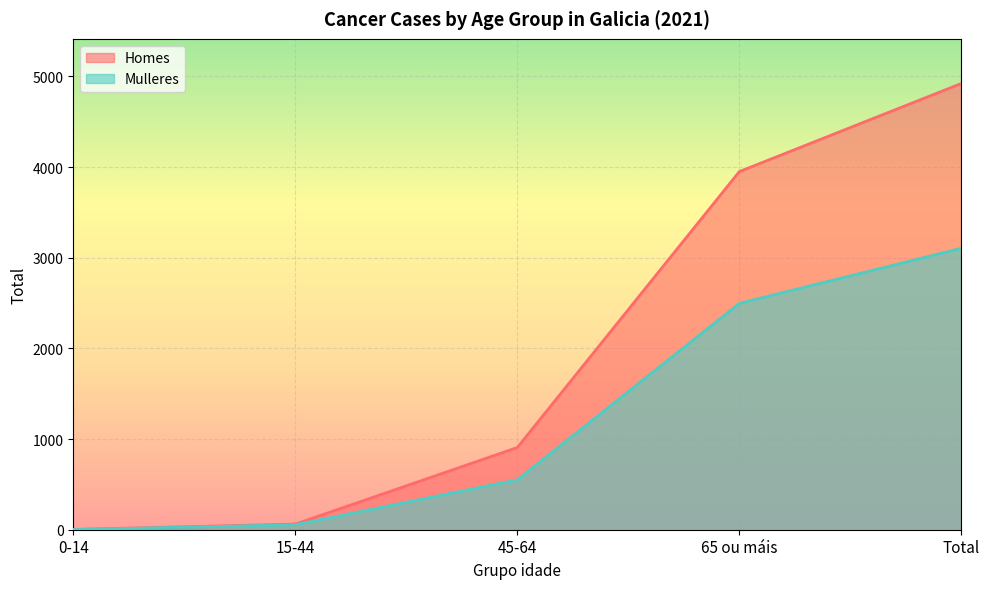

What is the minimum value for Mulleres?

2